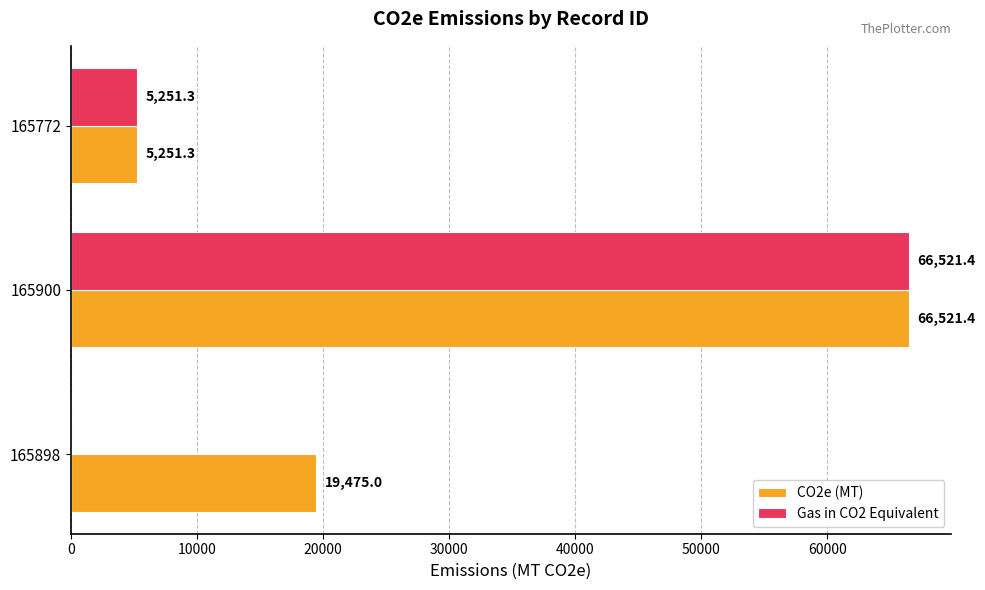

Is it true that Gas in CO2 Equivalent equals 66521.4 at 165900?

True